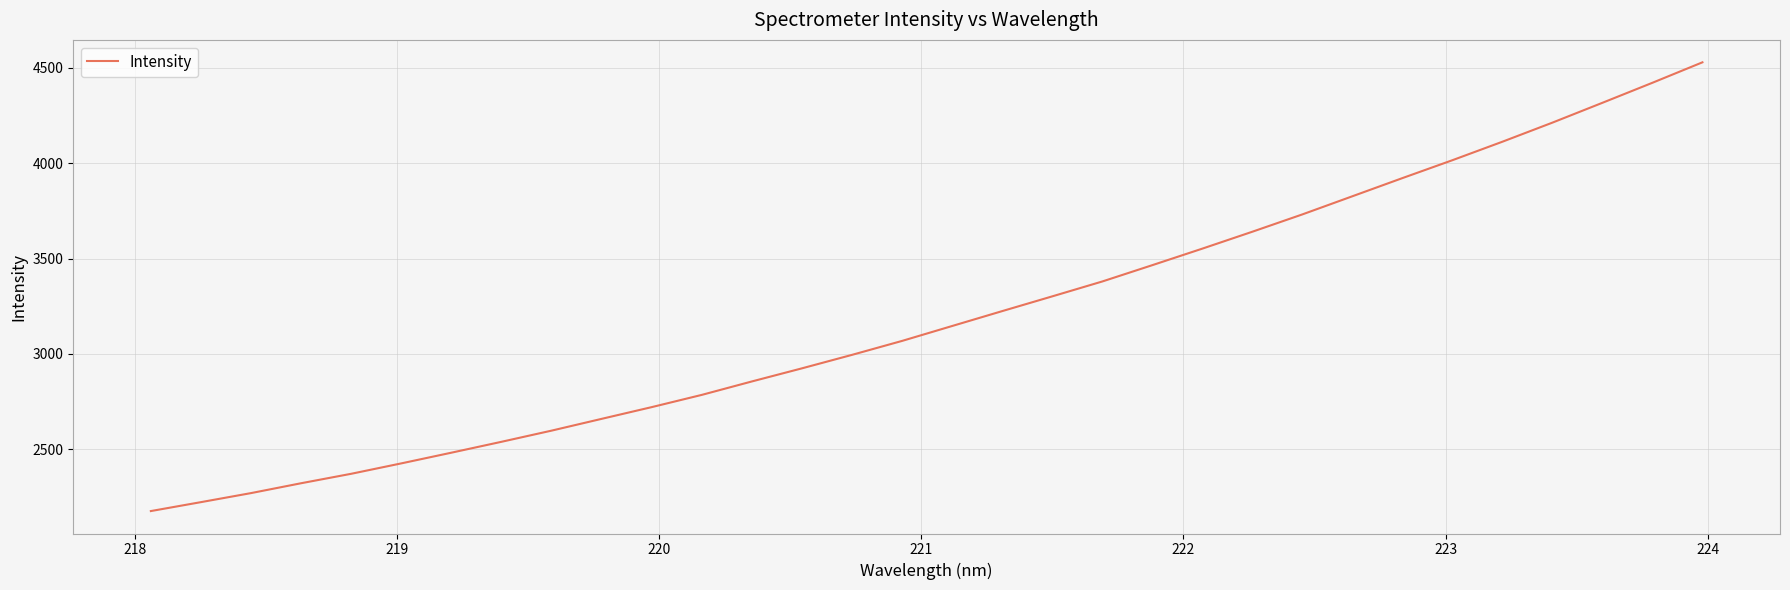

What is the smallest value displayed?

2176.3